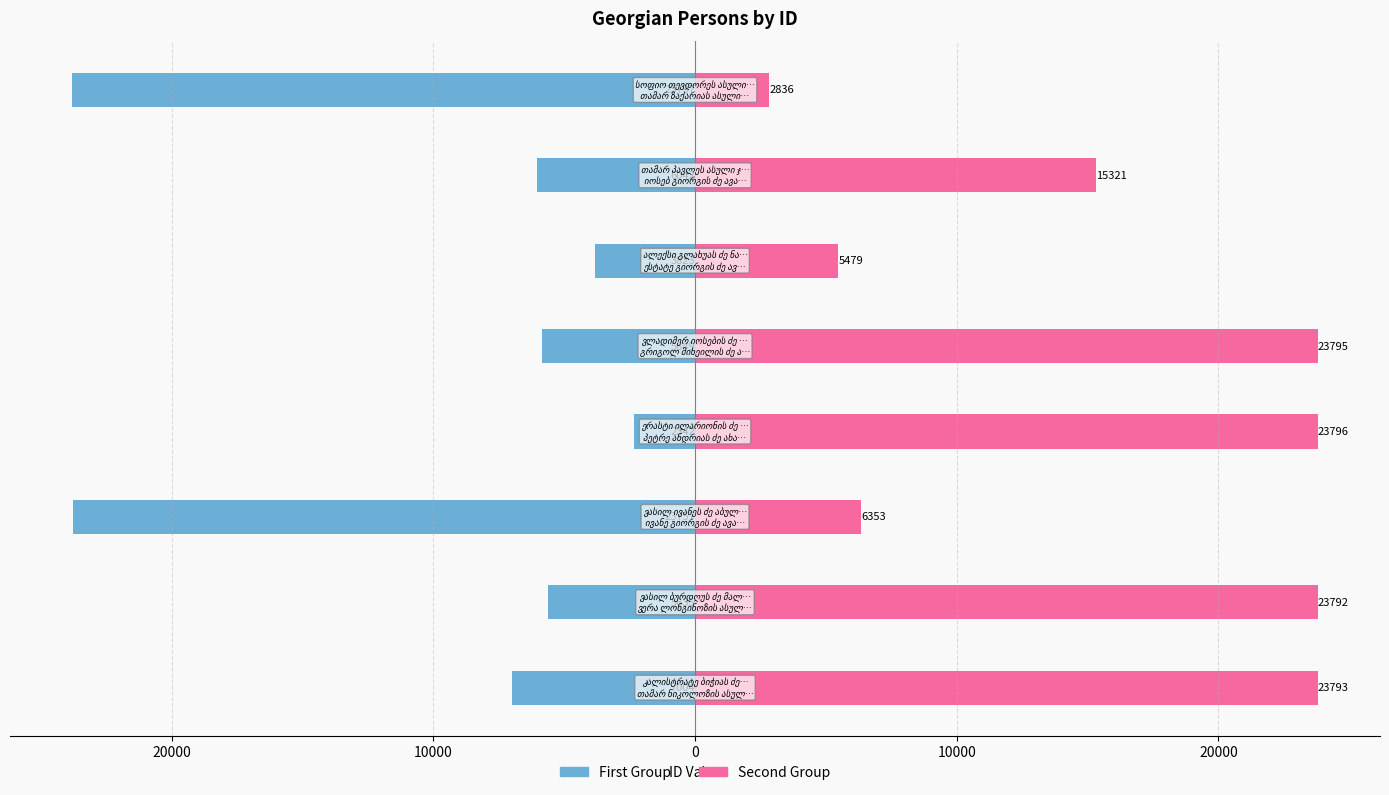

Reading left to right, what are all the values shown in this chart?

ID (first group): -7004	-5635	-23757	-2342	-5849	-3823	-6042	-23797
ID (second group): 23793	23792	6353	23796	23795	5479	15321	2836